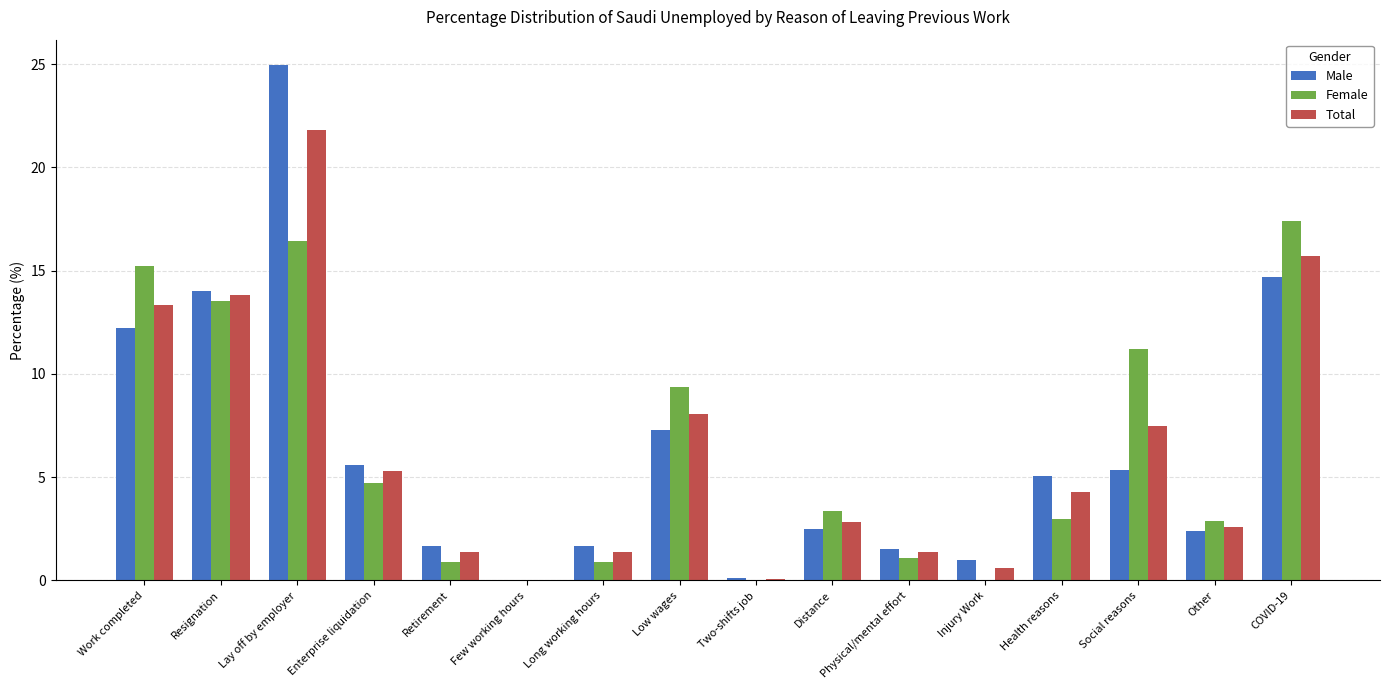

What is the approximate value of Total at Injury Work?

0.6